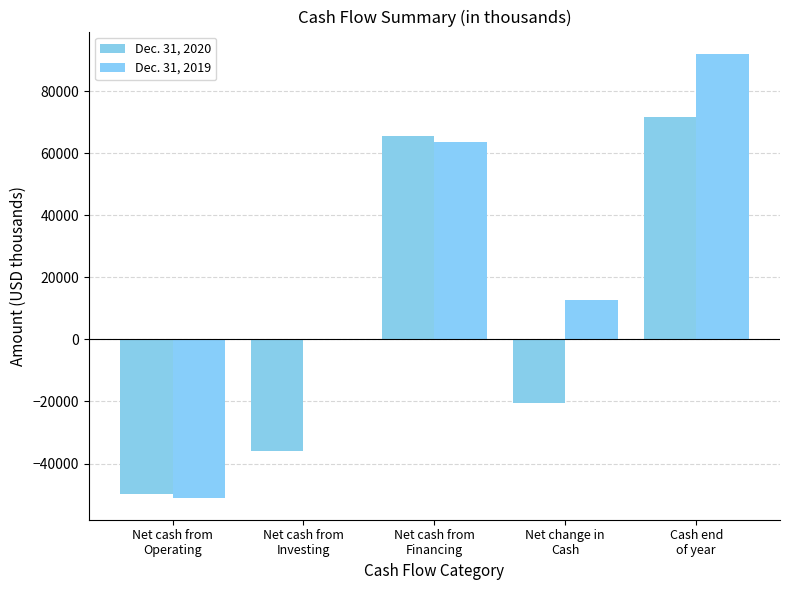

How many positive values does the Dec. 31, 2020 series have?

2